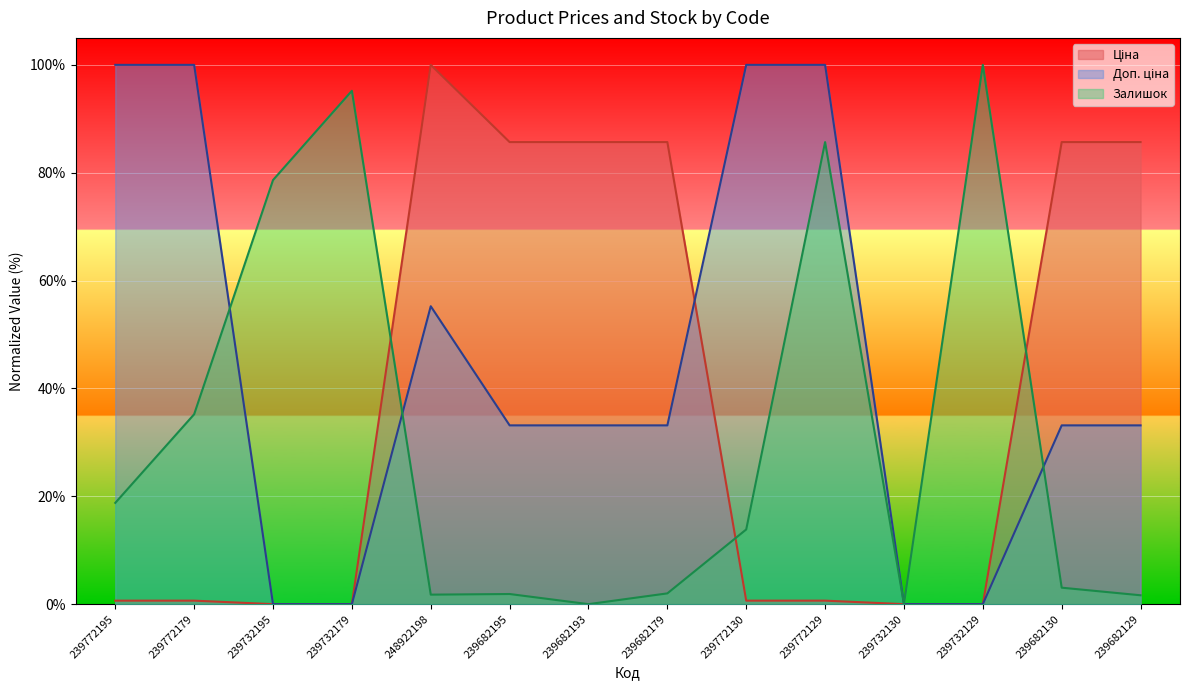

Reading left to right, what are all the values shown in this chart?

Ціна: 0.6	0.6	0.0	0.0	100.0	85.7	85.7	85.7	0.6	0.6	0.0	0.0	85.7	85.7
Доп. ціна: 100.0	100.0	0.0	0.0	55.2	33.2	33.2	33.2	100.0	100.0	0.0	0.0	33.2	33.2
Залишок: 18.8	35.2	78.6	95.2	1.8	1.9	0.0	2.0	13.8	85.7	0.0	100.0	3.1	1.6